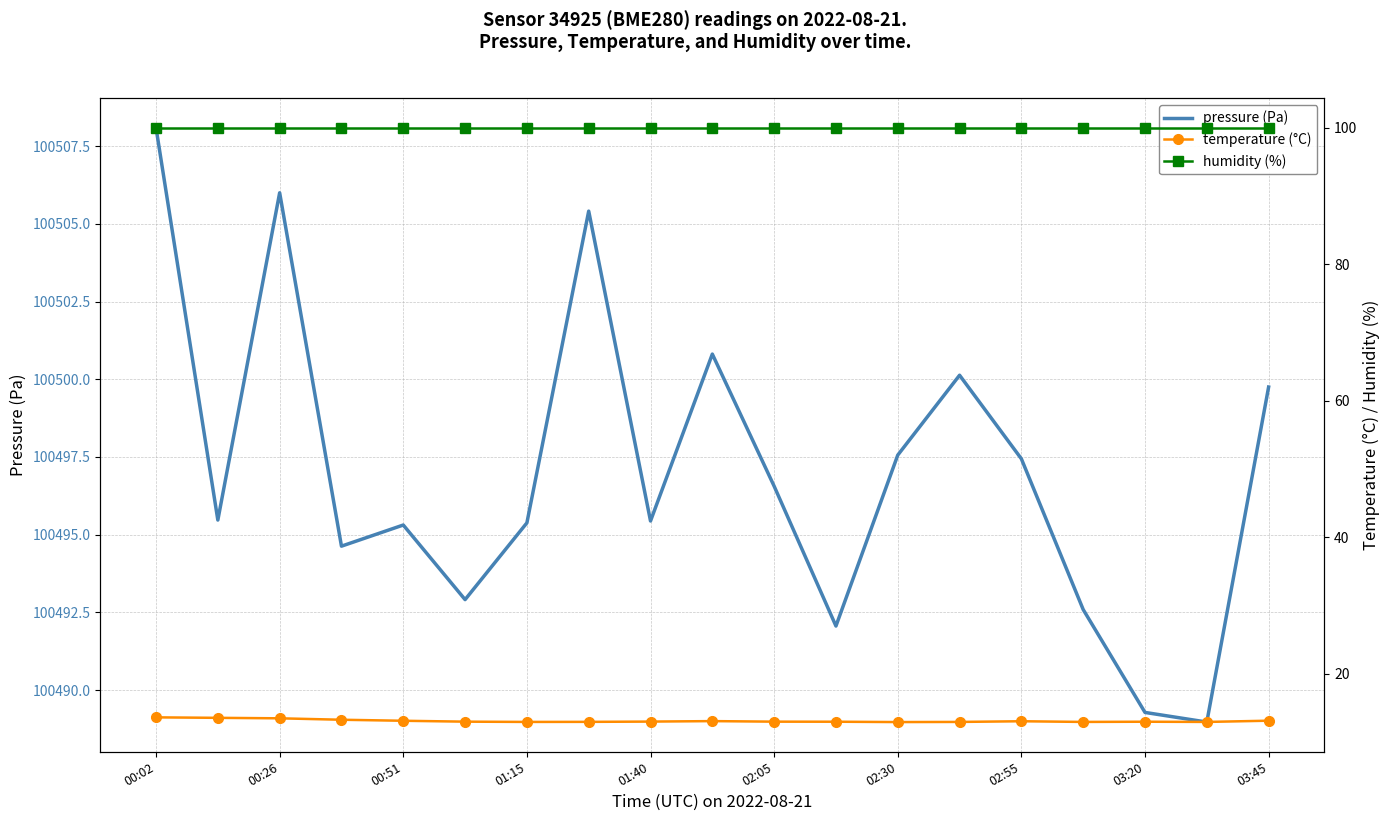

What position from the right is 17?

2